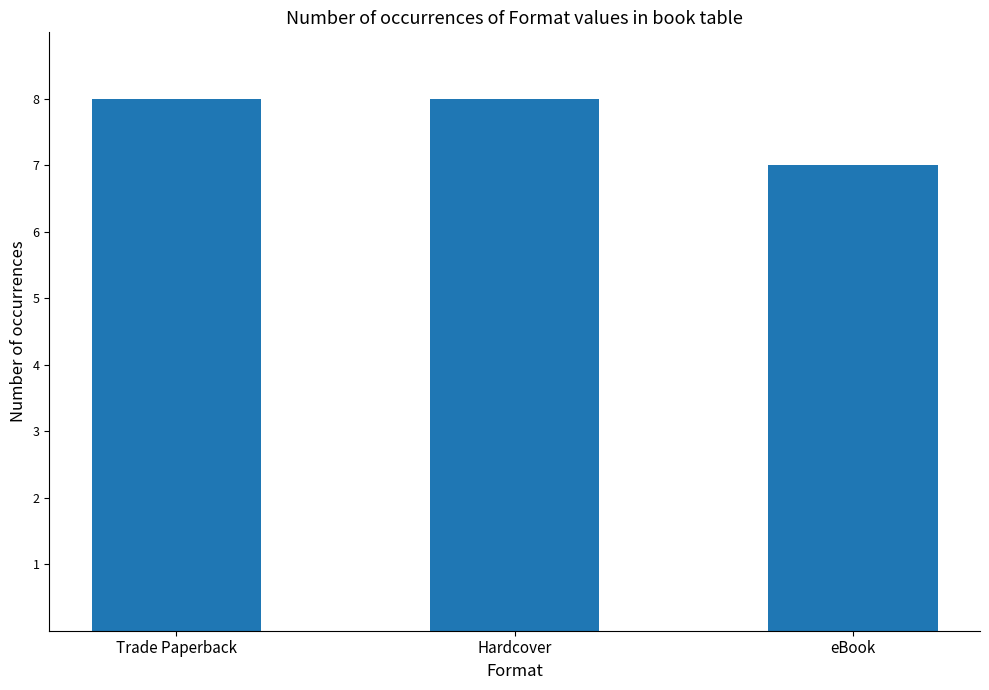

What is the maximum value shown in the chart?

8